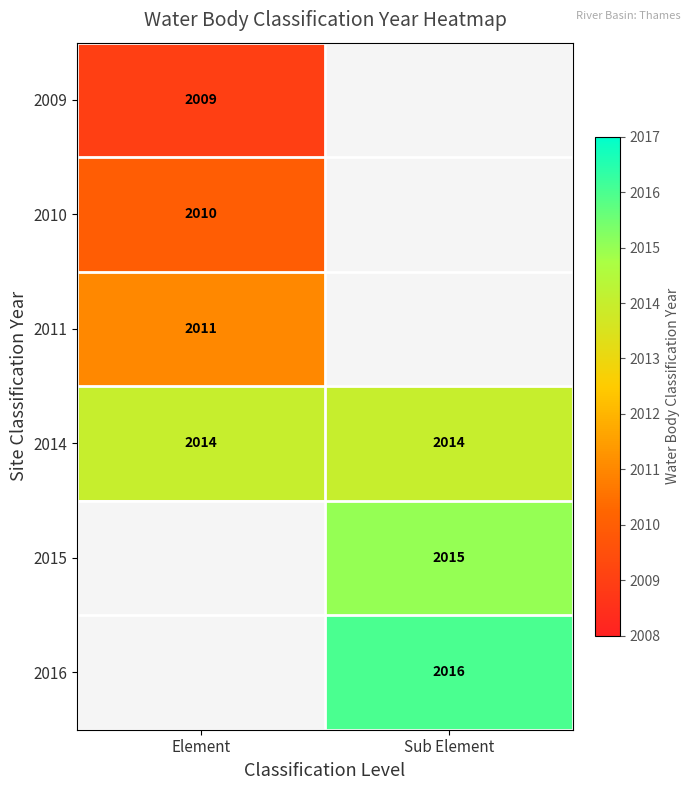

Is the value of 2011 at Element greater than the value of 2014 at Sub Element?

No